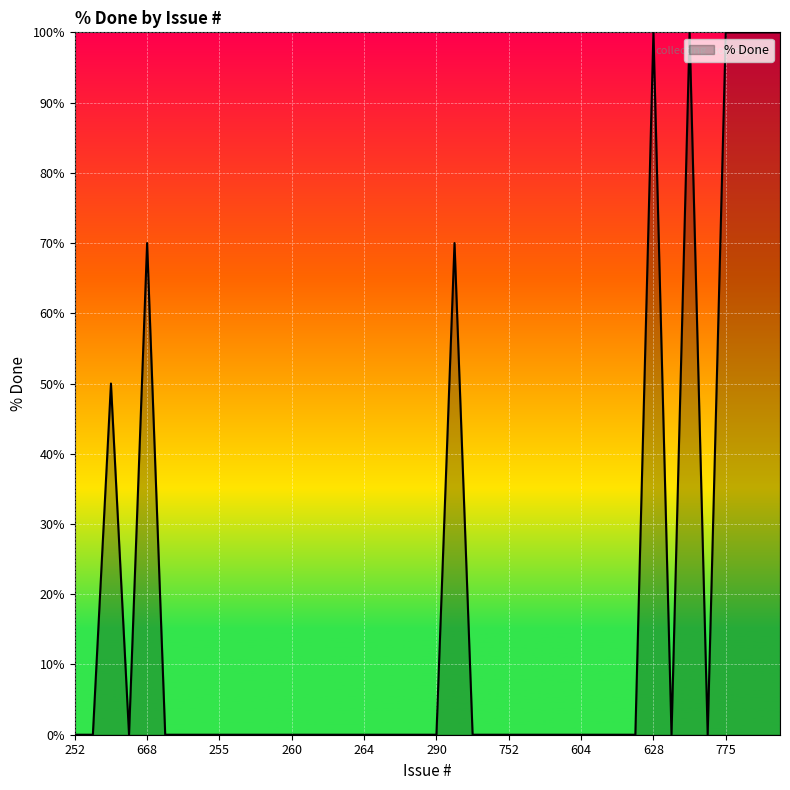

What is the difference between the maximum and minimum values?

100